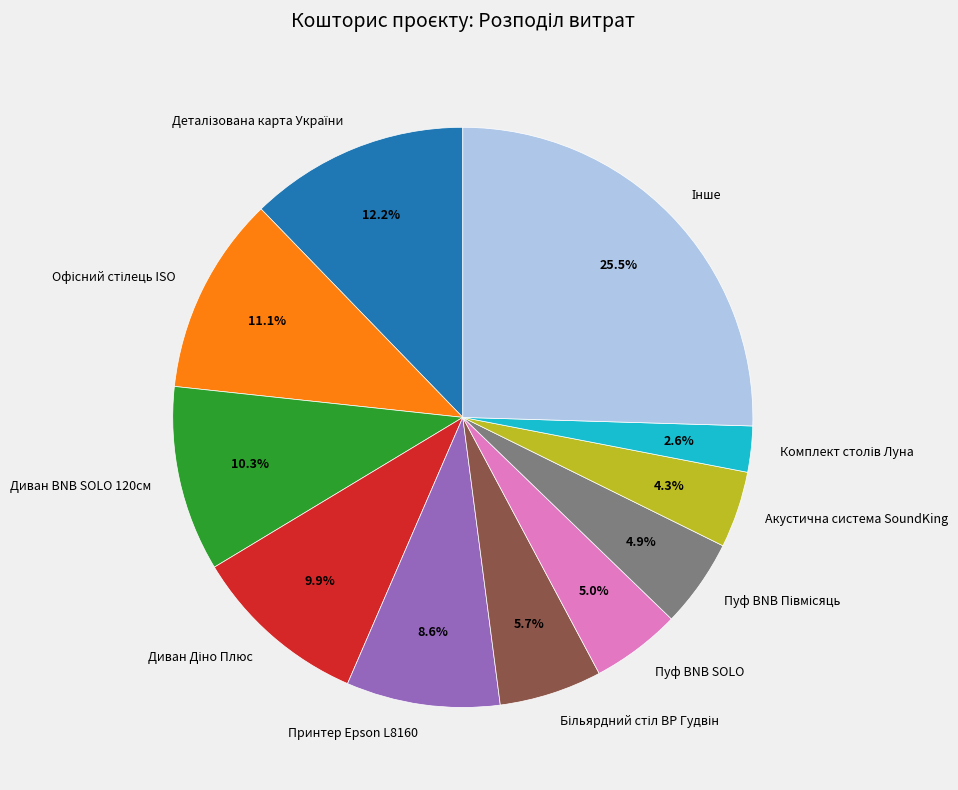

Does any single category account for the majority?

No